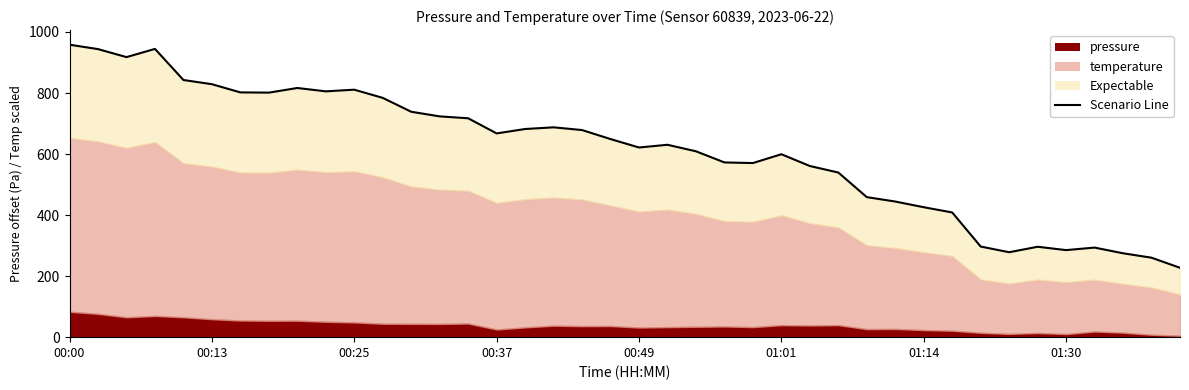

What is the difference between the maximum and minimum values?

731.0